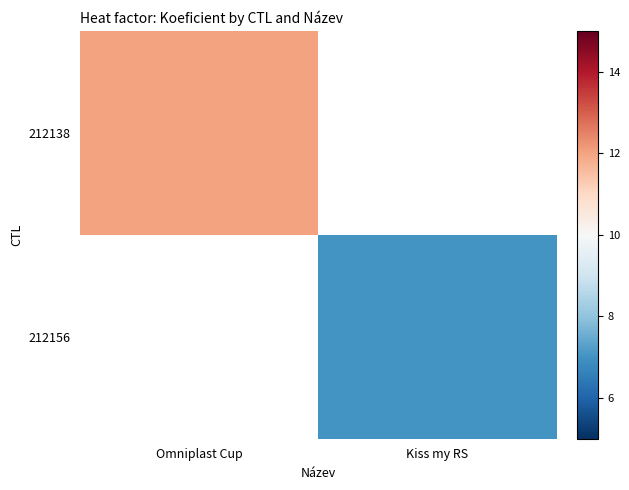

What is the spread (max minus min) of values at Kiss my RS?

7